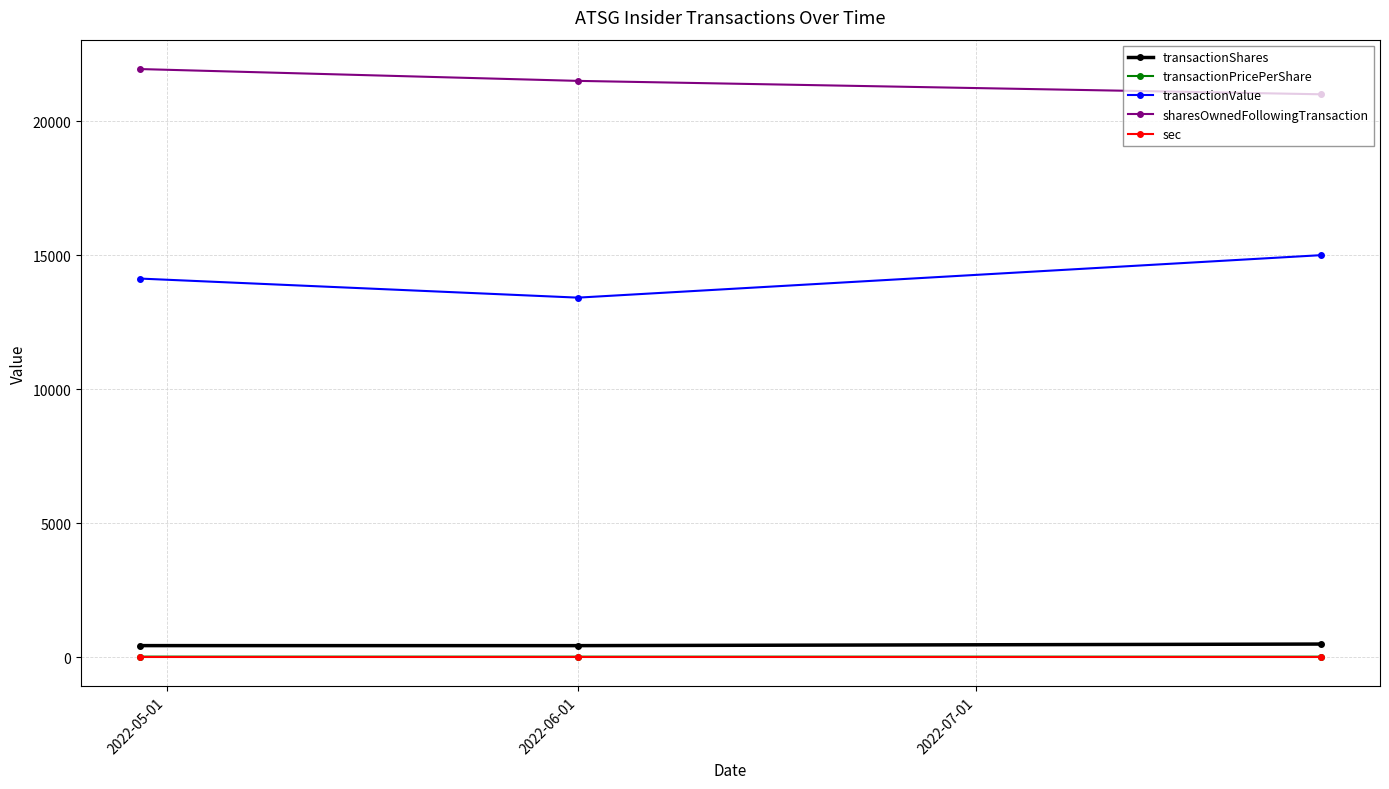

Which series has the largest total across all categories?

sharesOwnedFollowingTransaction